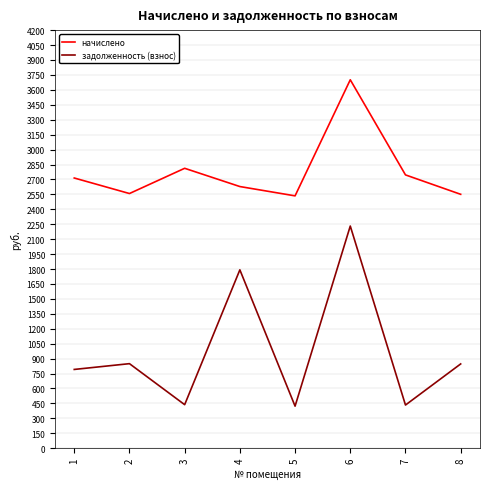

True or false: начислено and задолженность (взнос) cross at least once.

False